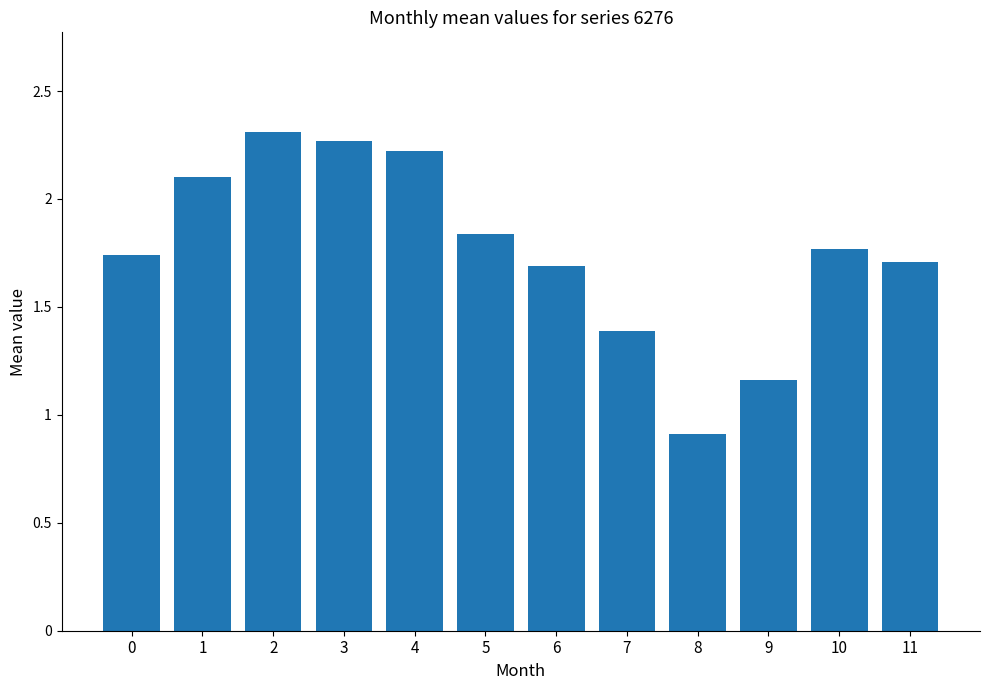

True or false: the data shows 2.2 at 4.

True